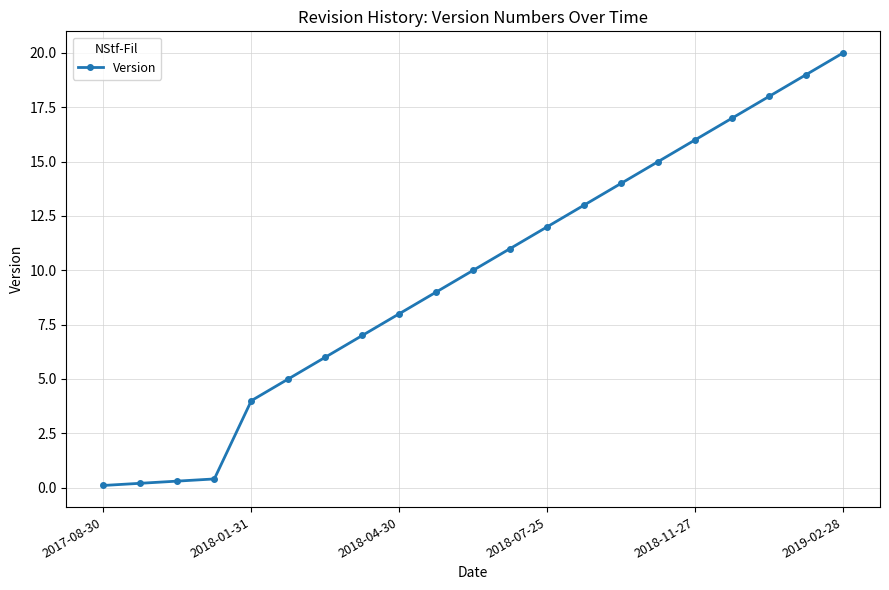

True or false: there are more than 2 points higher than both neighbors.

False